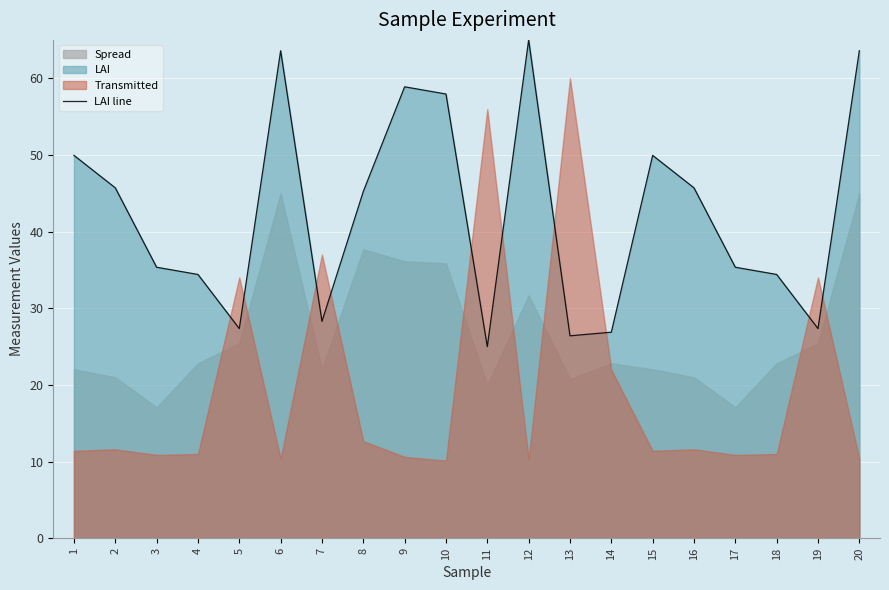

Reading left to right, transcribe all the data shown in this chart.

1=49.9	2=45.7	3=35.4	4=34.4	5=27.4	6=63.6	7=28.3	8=45.2	9=58.9	10=57.9	11=25.0	12=65.0	13=26.4	14=26.9	15=49.9	16=45.7	17=35.4	18=34.4	19=27.4	20=63.6